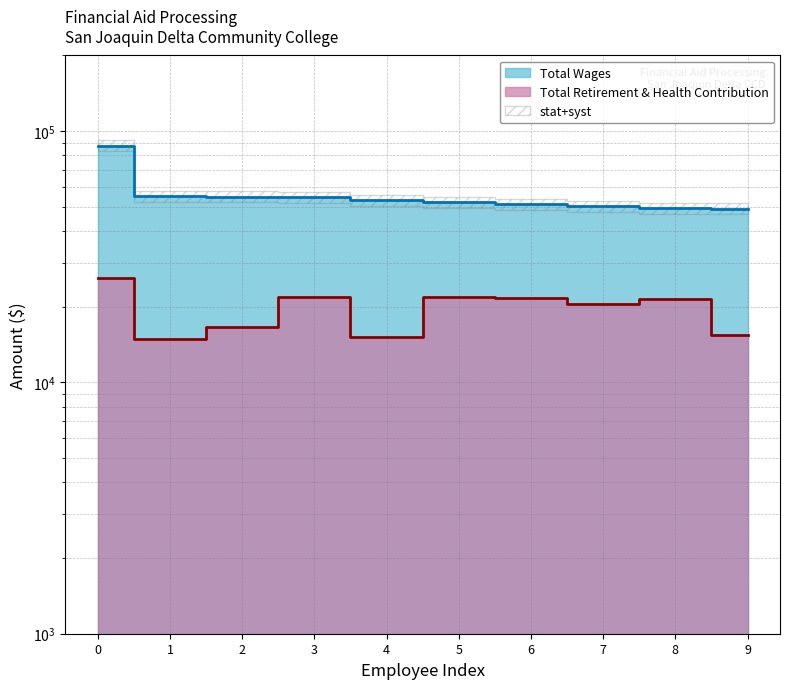

True or false: Total Retirement & Health Contribution and Total Wages intersect in this chart.

False